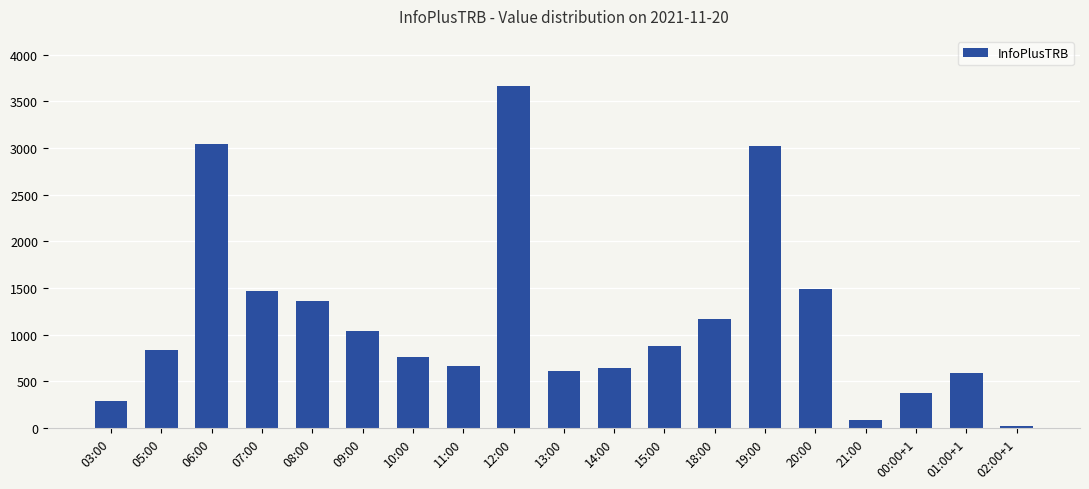

What is the value of the 14th bar from the left?

3018